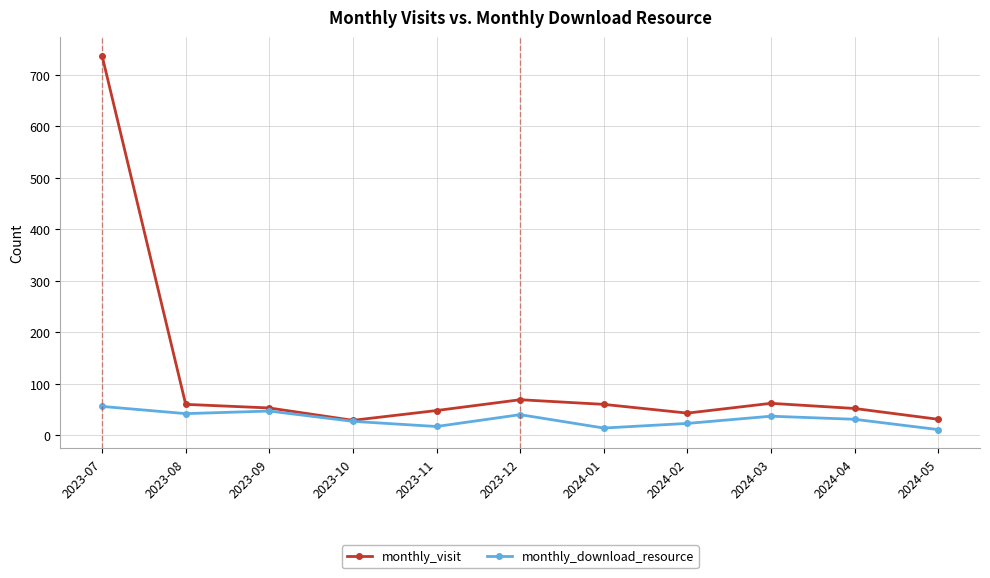

What is the total value across all series at 2024-04?

83